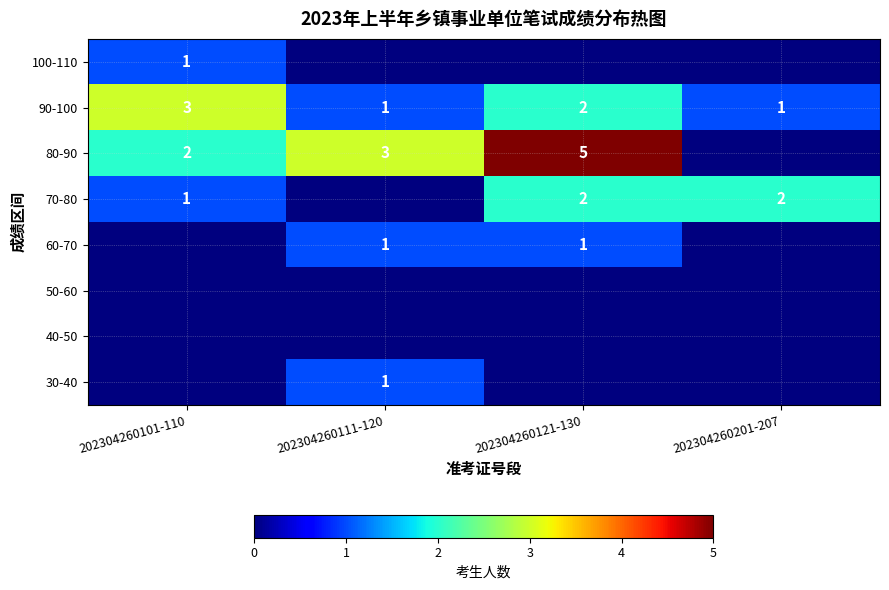

Where is 90-100 nearest to the value 2?

202304260121-130